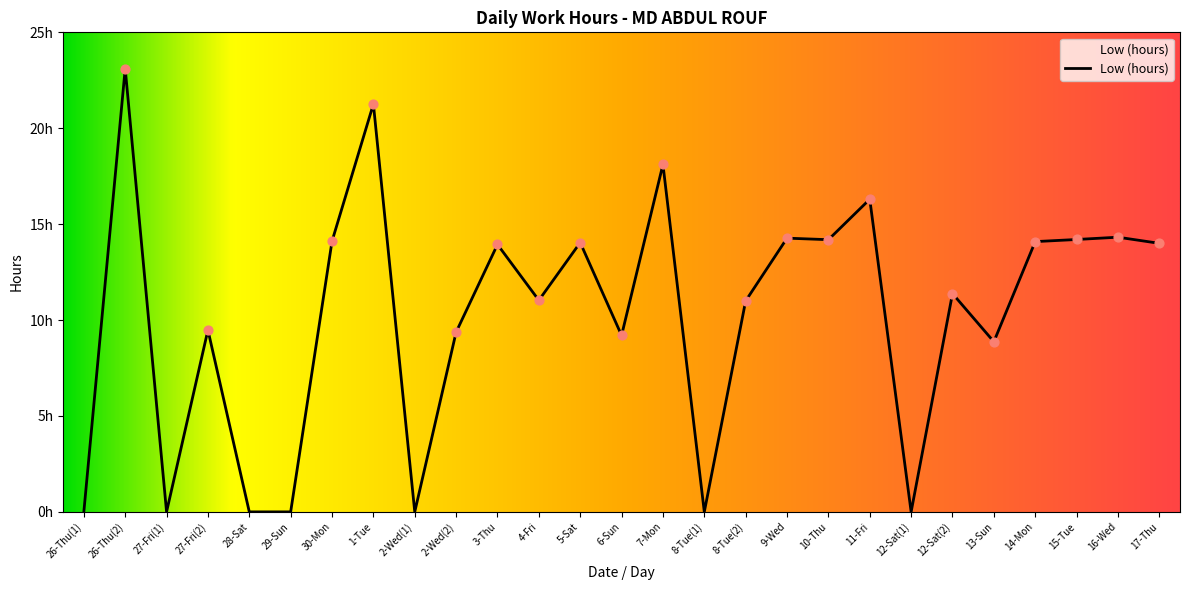

What is the change in value from 27-Fri(1) to 7-Mon?

+18.1